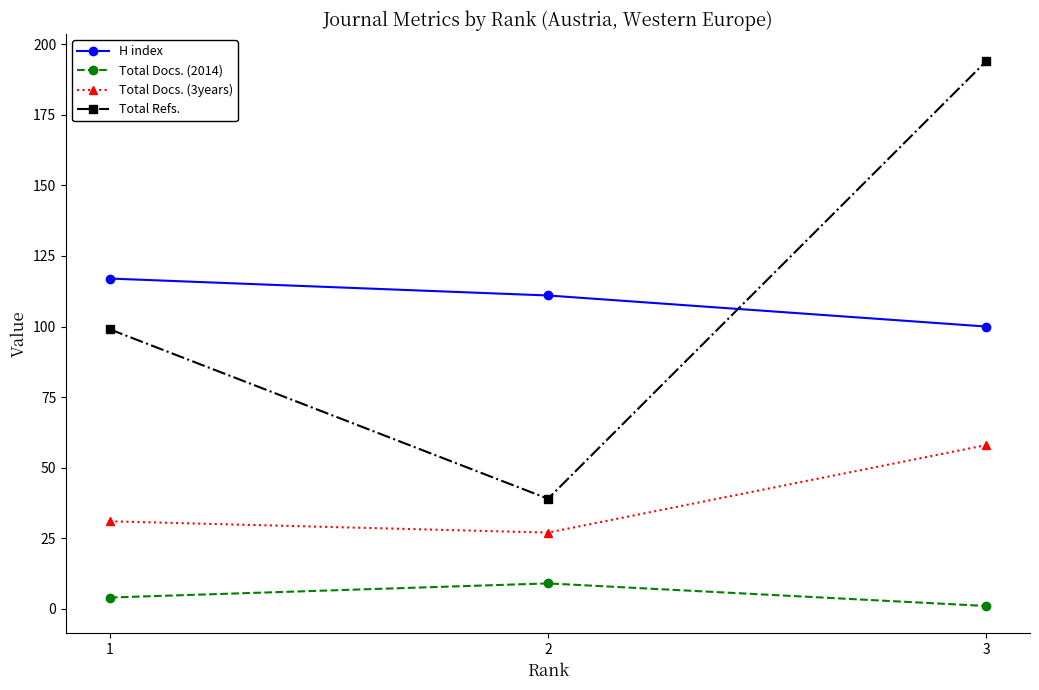

Which category has the highest value across all series?

3